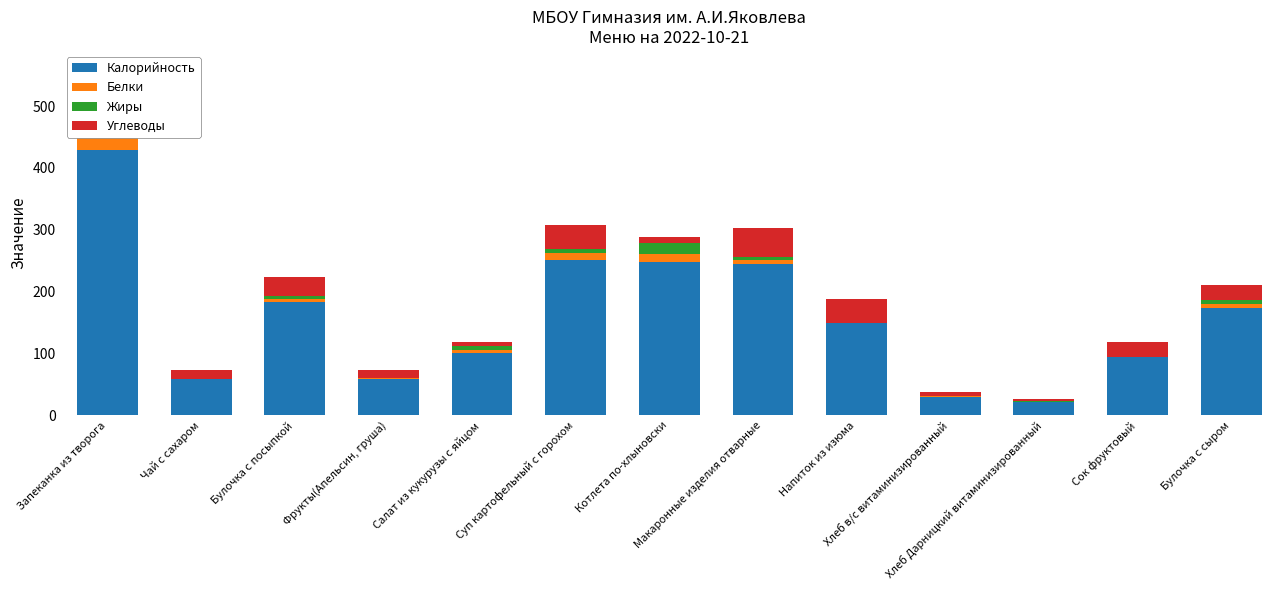

What is the label of the 4th bar from the left?

Фрукты(Апельсин, груша)